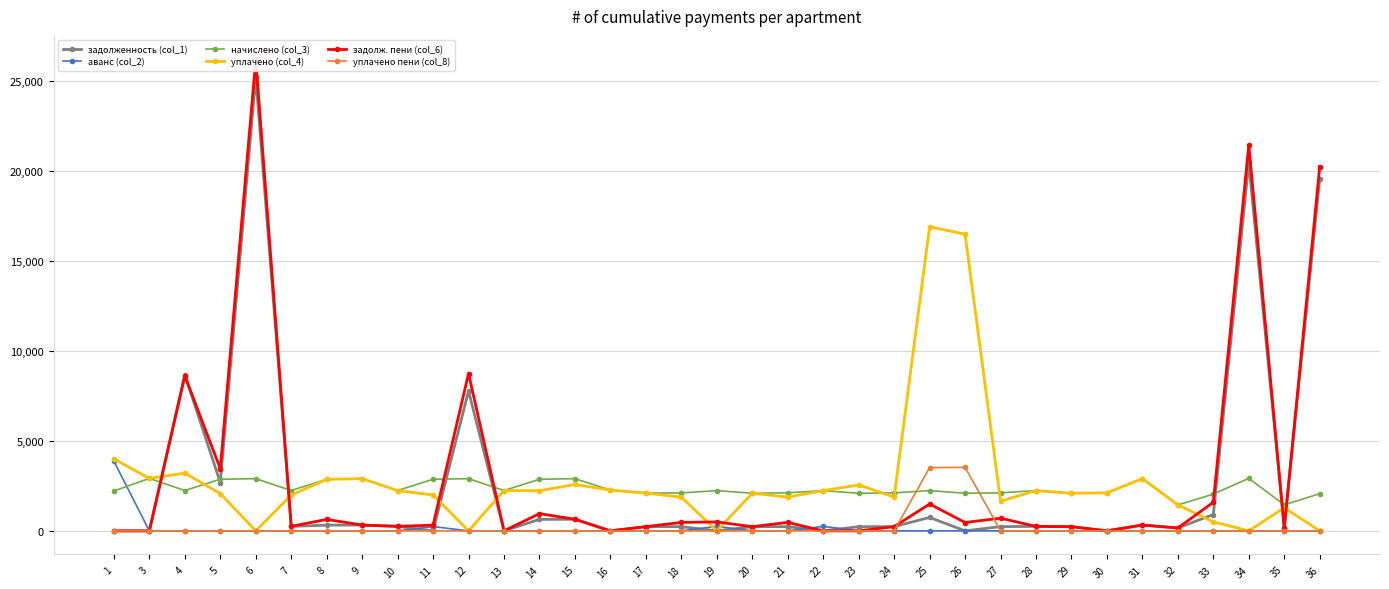

How many data points in задолж. пени (col_6) are less than 322?

17